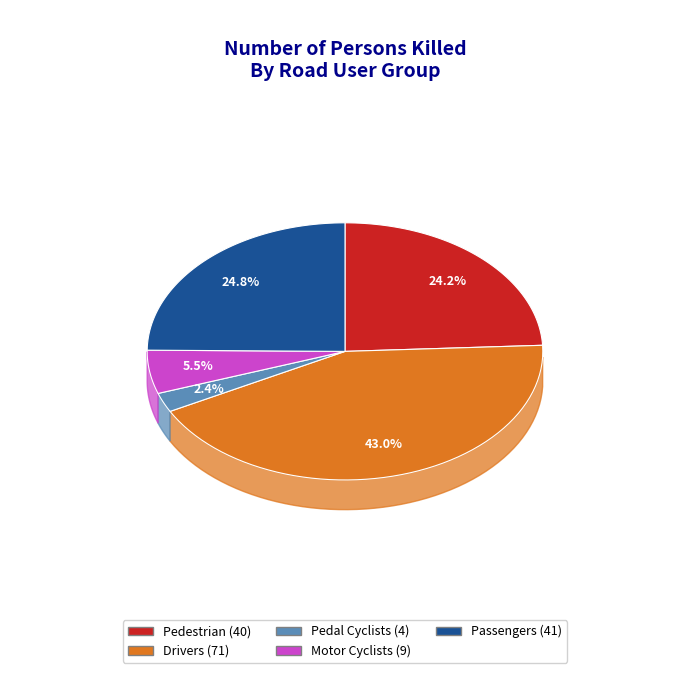

Approximately how many times larger is the value at Motor Cyclists compared to Passengers?

0.2